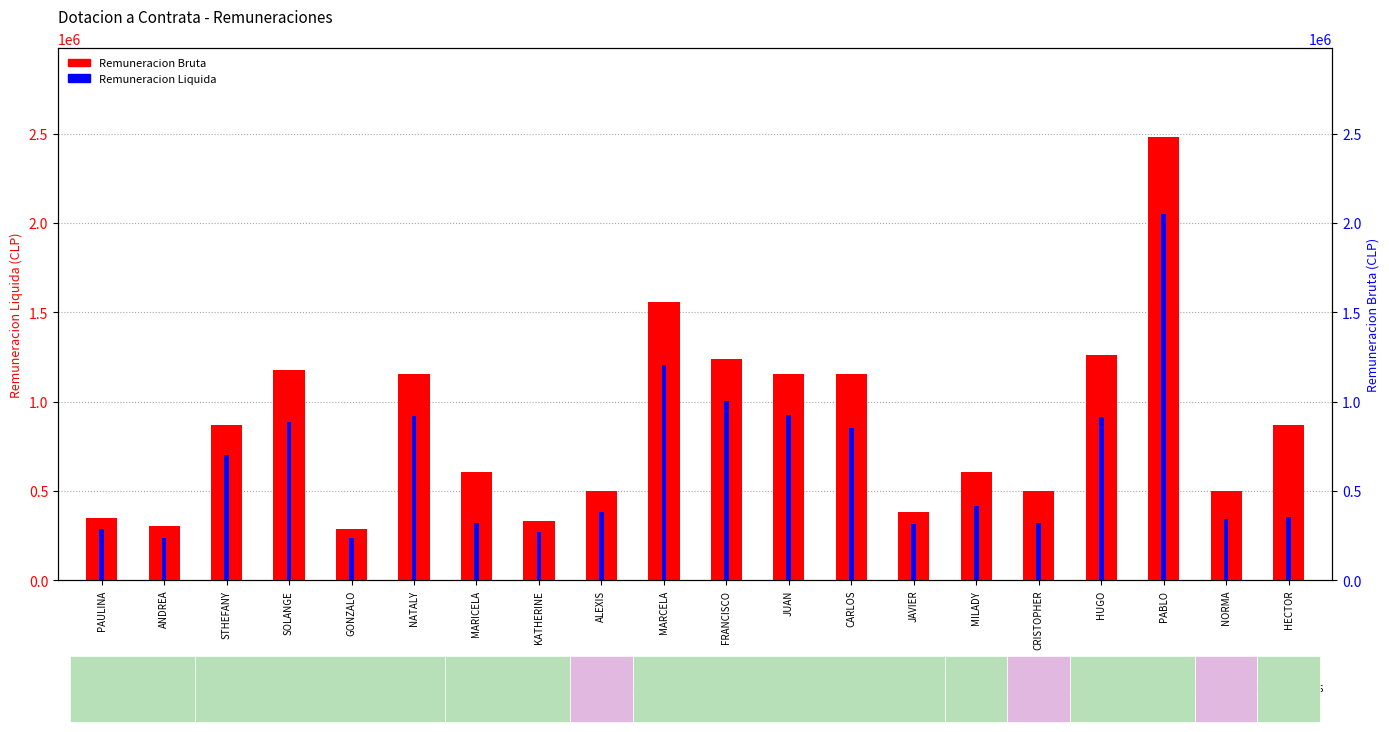

What is the average value of the Remuneracion Liquida series?

646092